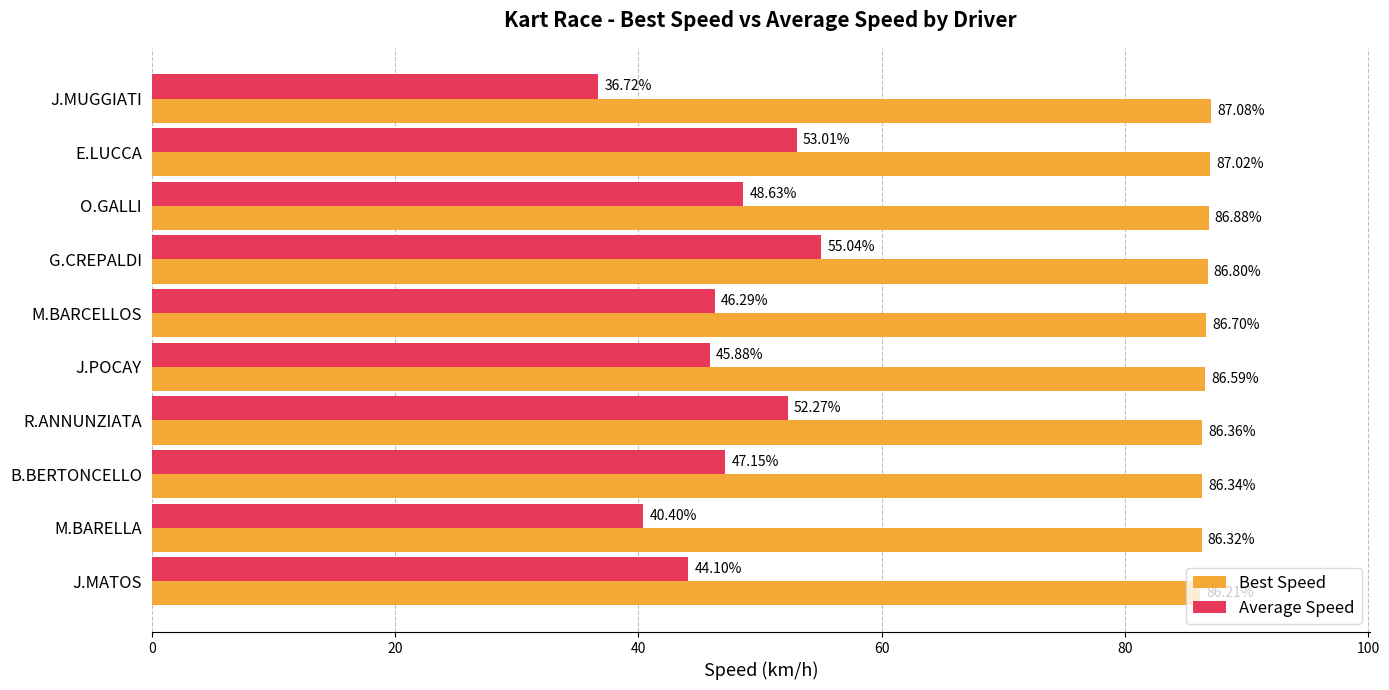

Which label corresponds to the largest value in the chart?

J.MUGGIATI